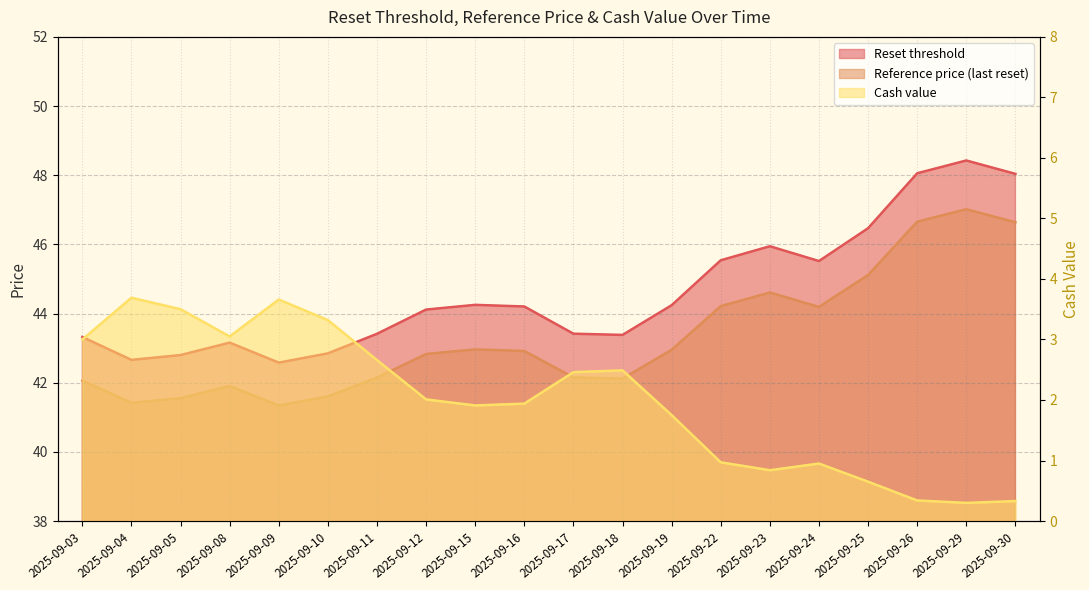

Where does the Reset threshold series first go above 44?

2025-09-12